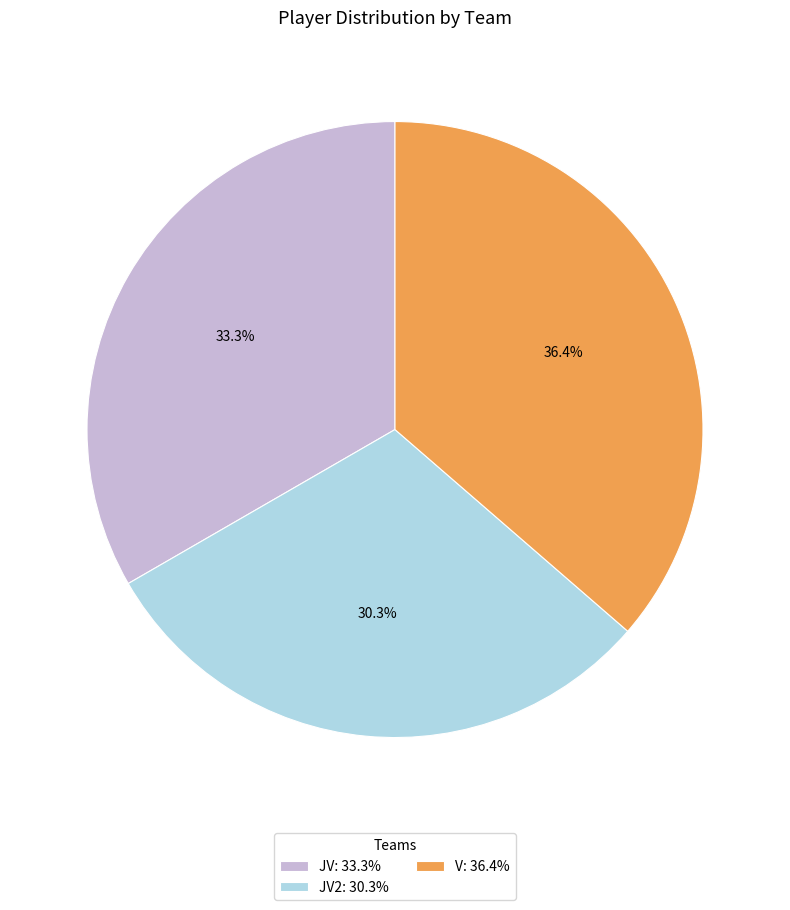

Which category has the smallest portion of the pie?

JV2: 30.3%